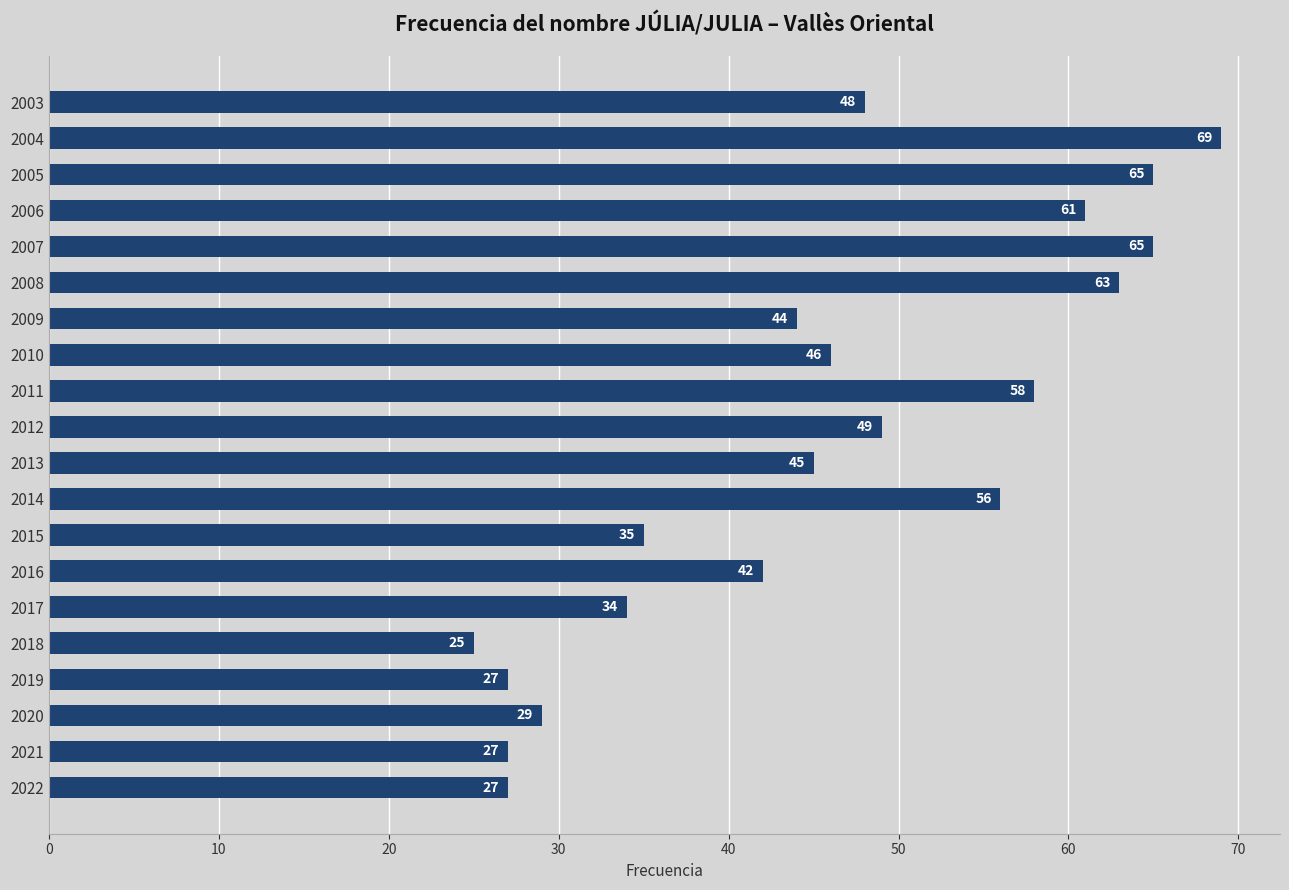

What is the maximum value shown in the chart?

69